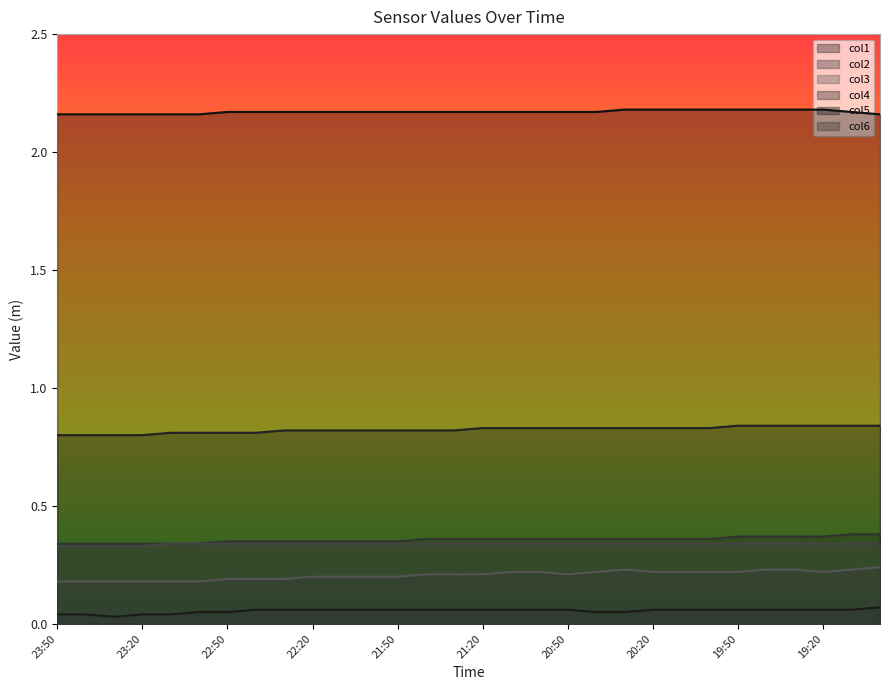

Between 22:50 and 20:00, which series saw the biggest shift?

col3